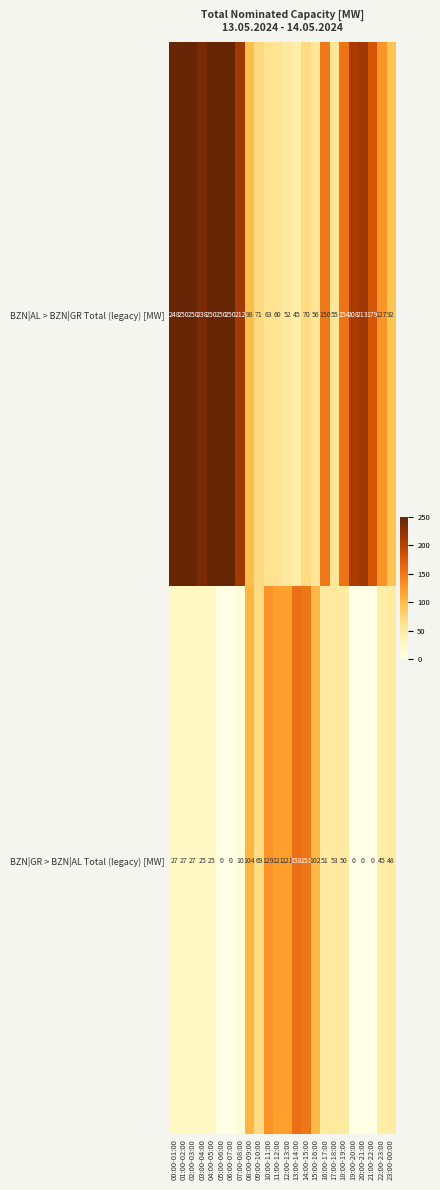

What is the sum of the BZN|GR > BZN|AL Total (legacy) [MW] values at 04:00-05:00 and 06:00-07:00?

25